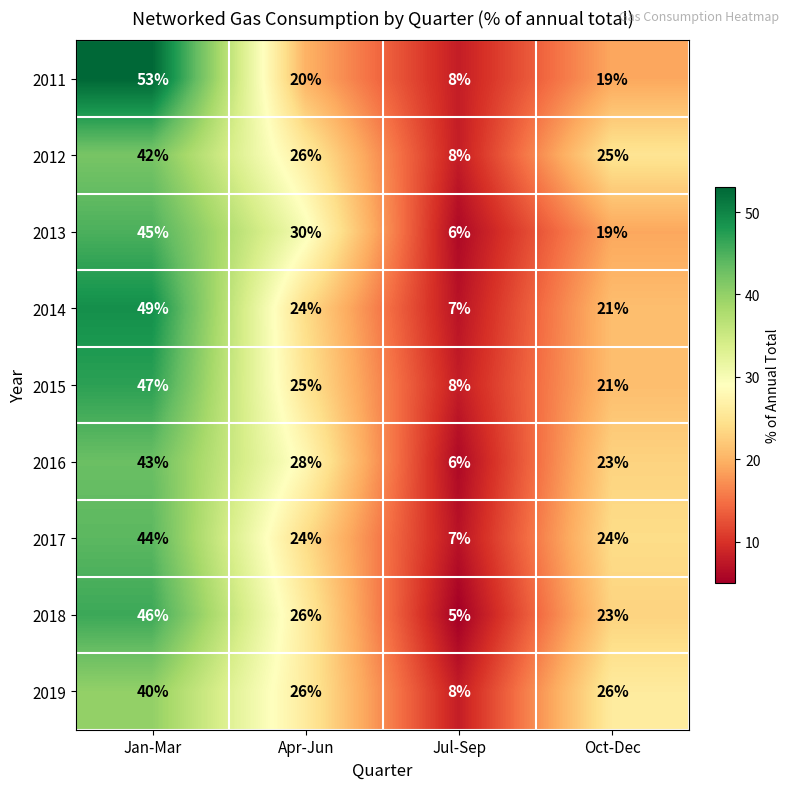

Is the value of 2012 at Apr-Jun greater than the value of 2011 at Oct-Dec?

Yes